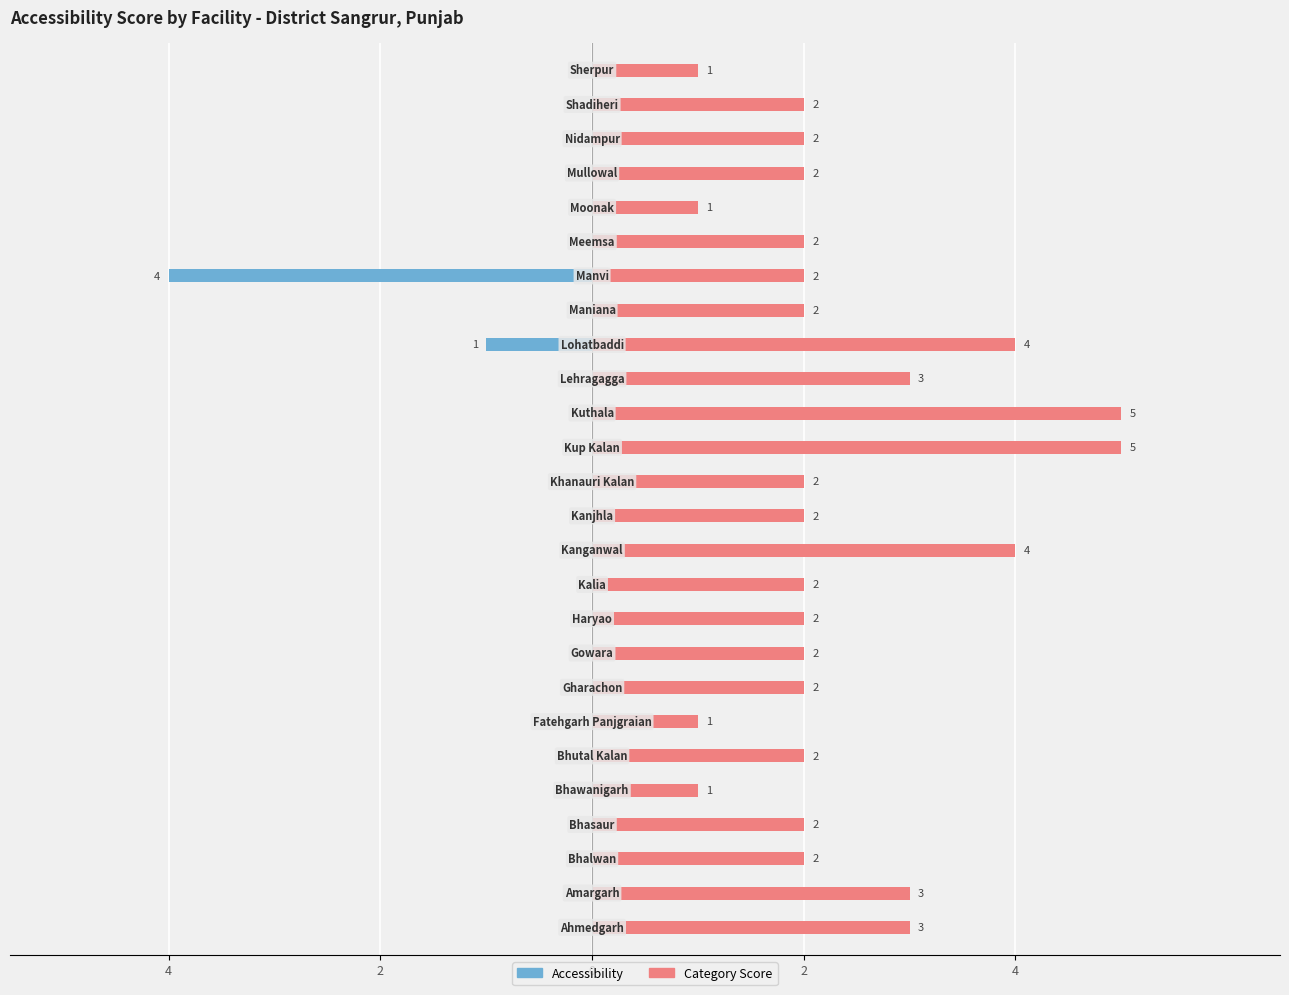

How many values in the Category Score series exceed 2?

7